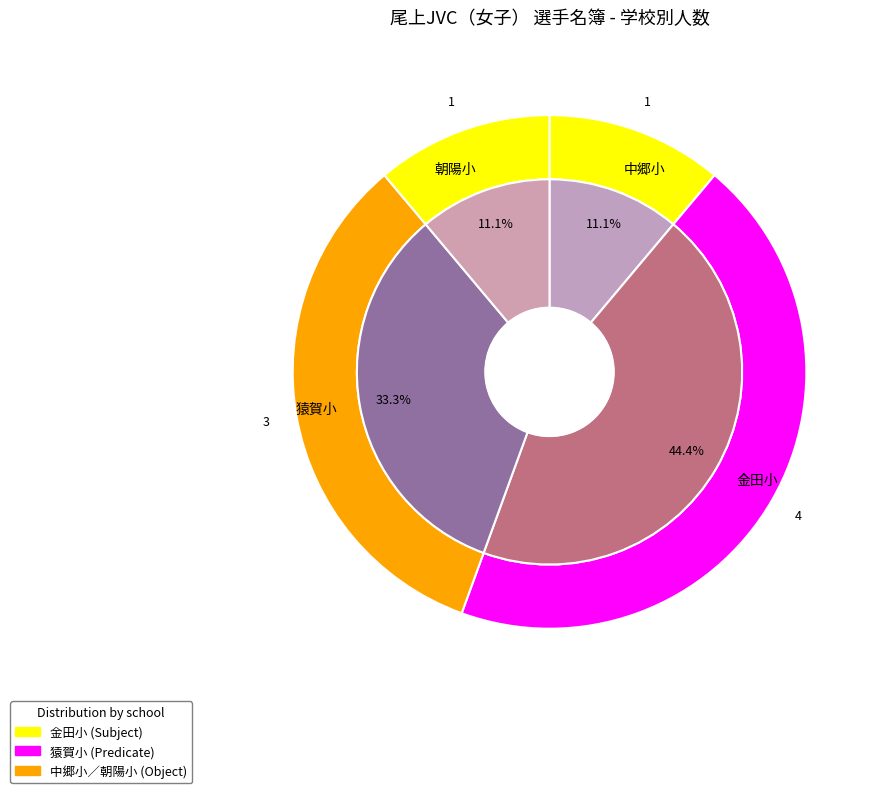

Approximately how many times larger is the value at 金田小 compared to 中郷小?

4.0